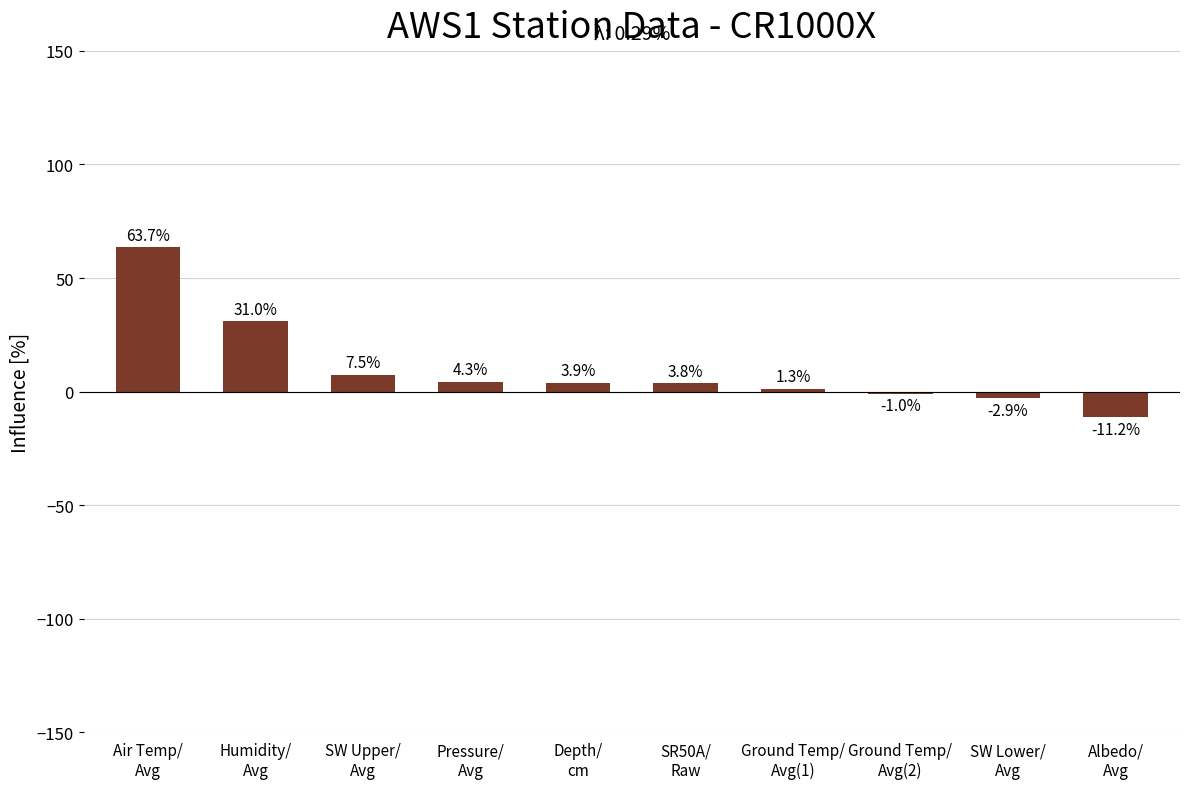

What is the minimum value shown in the chart?

-11.2